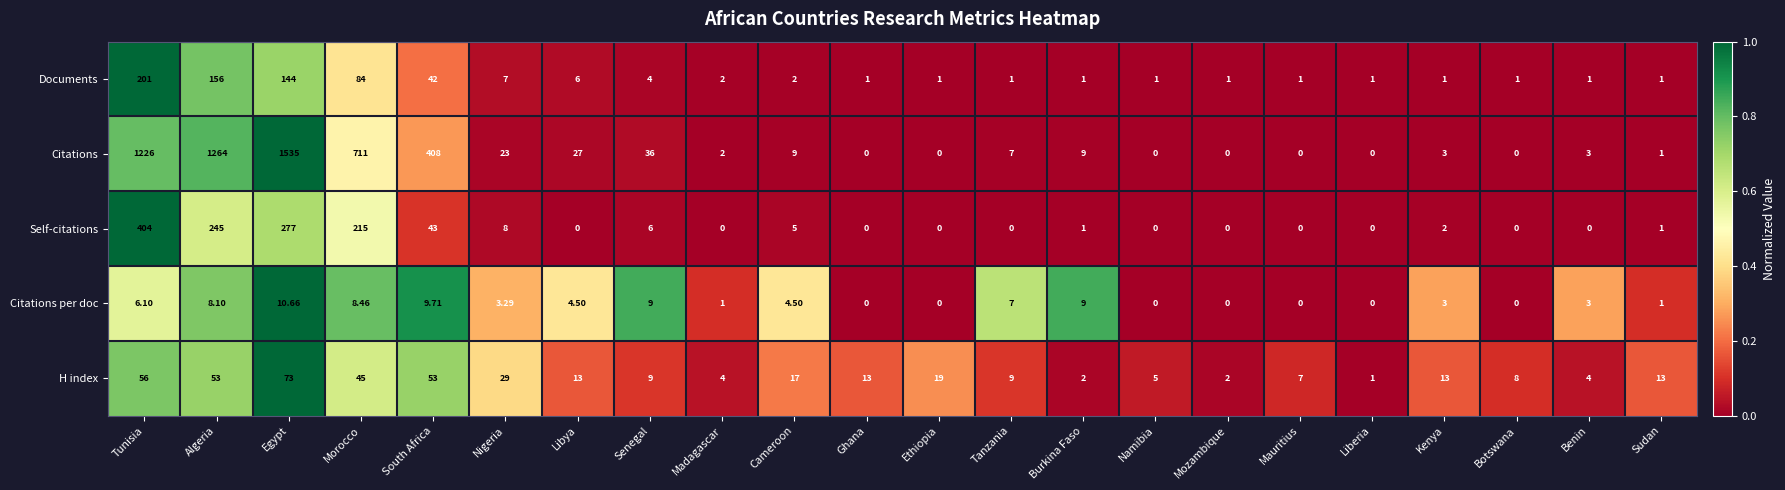

Rank the series by their maximum value, from lowest to highest.

Citations per doc, H index, Documents, Self-citations, Citations